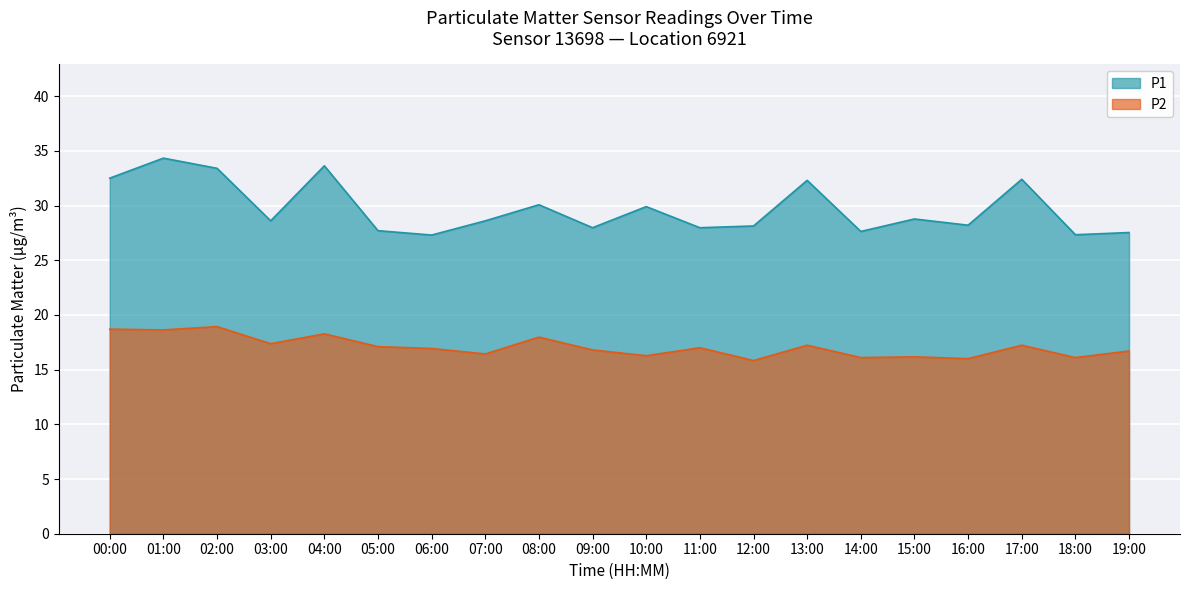

How many series are shown in this chart?

2